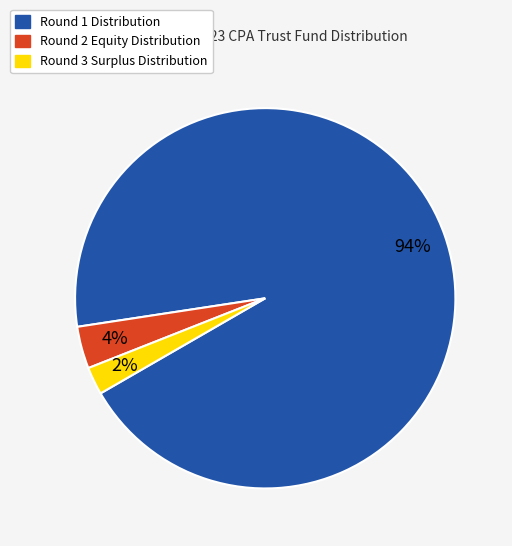

Count the number of slices in the pie.

3